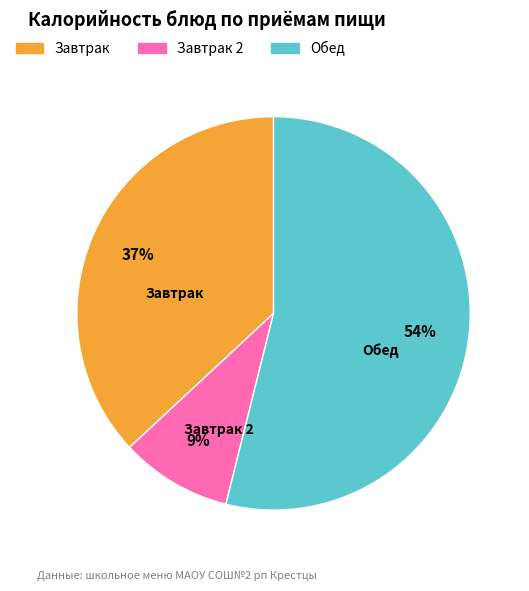

How many segments does this pie chart have?

3